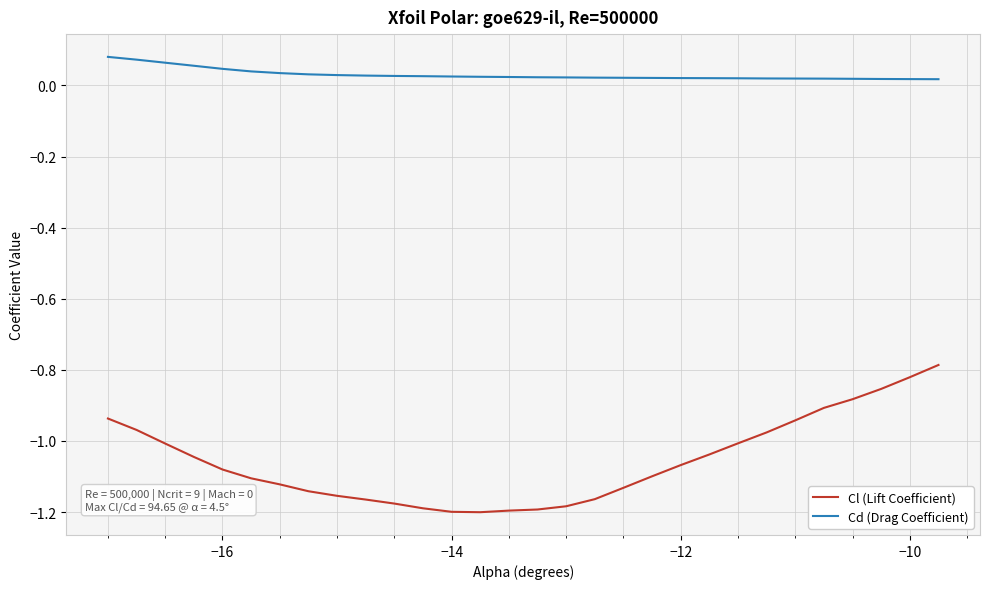

Which series has the largest total across all categories?

Cd (Drag Coefficient)